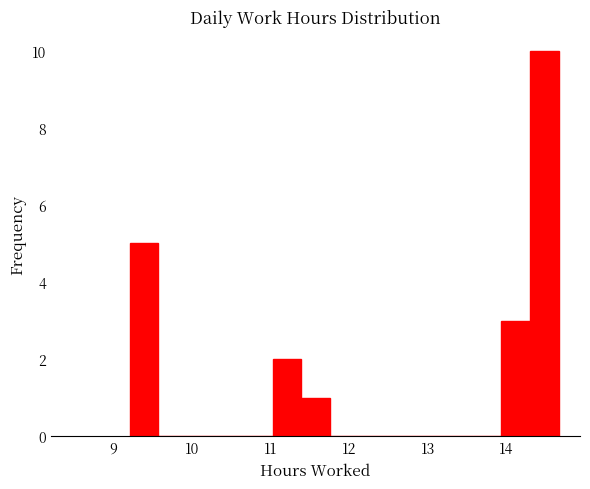

Around what value on the x-axis is the tallest bar? Give the approximate position of its centre, as read against the axis.

14.5